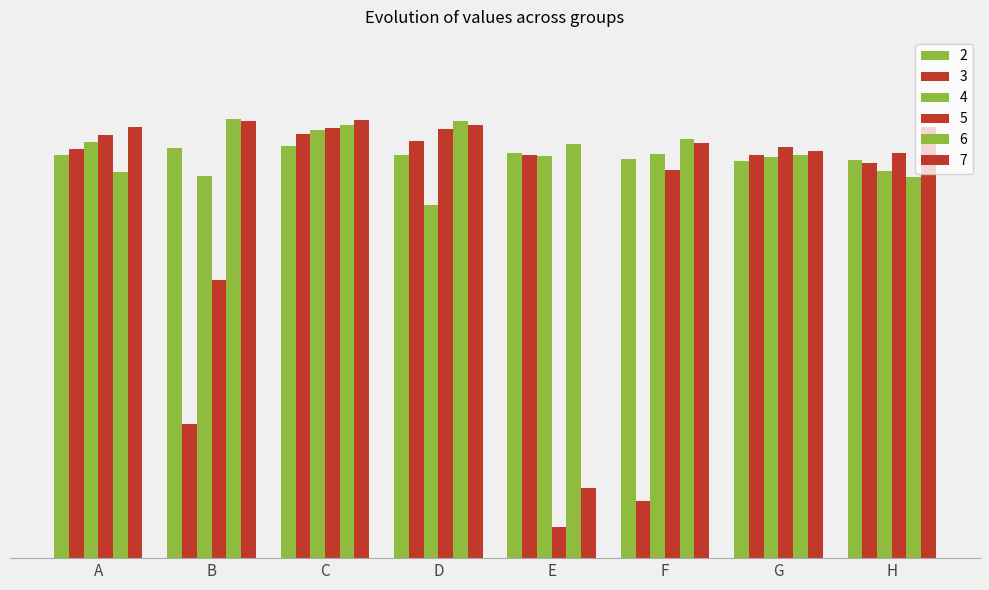

Are the bars grouped side by side (vs. stacked)?

Yes